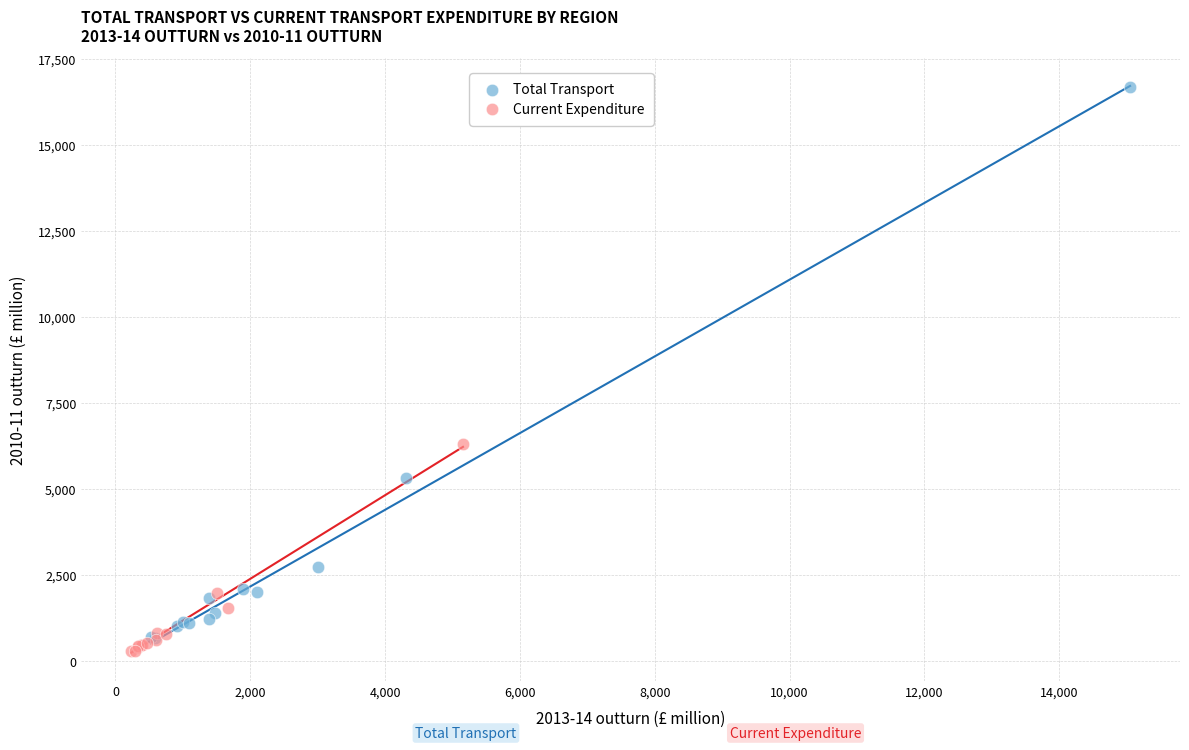

Which series reaches the minimum Y coordinate?

Current Expenditure